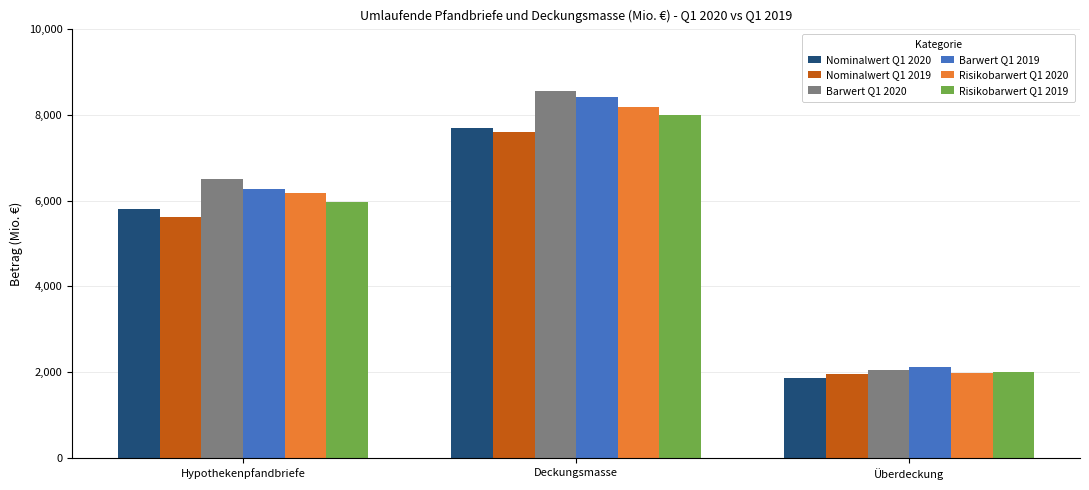

What is the value of the Barwert Q1 2020 bar at the 1st from the left?

6498.1